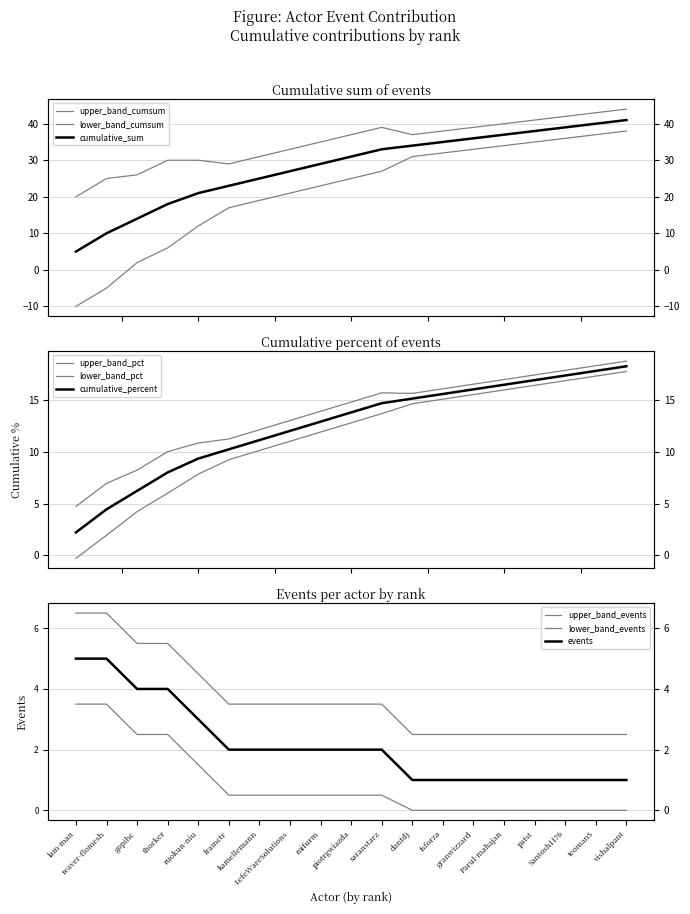

How many categories are shown in the chart?

19